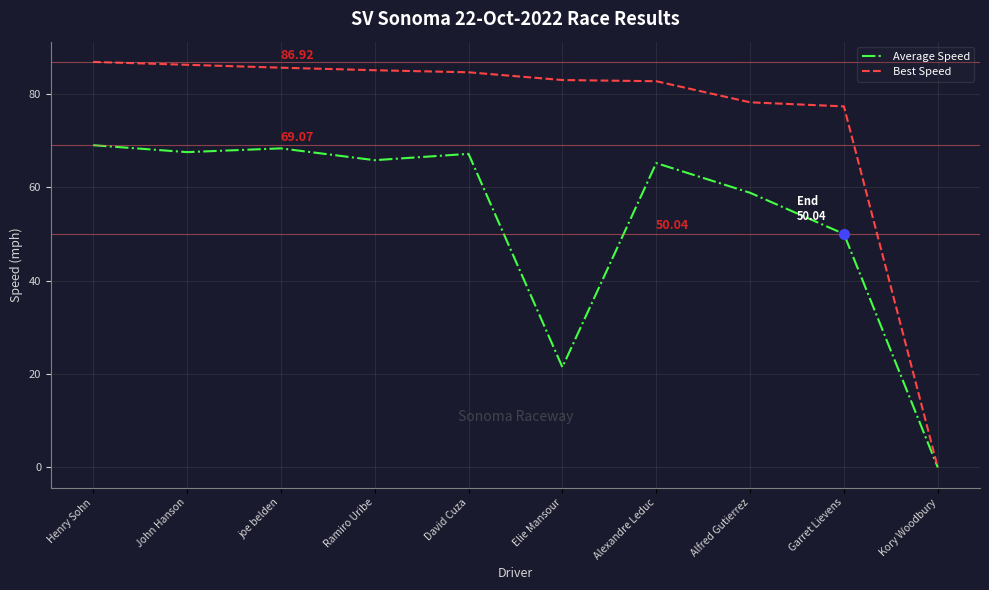

What is the sum of the Best Speed values at Kory Woodbury and Elie Mansour?

83.0